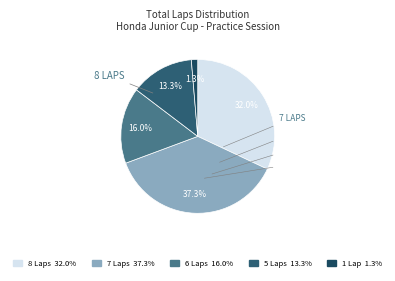

How many segments does this pie chart have?

5